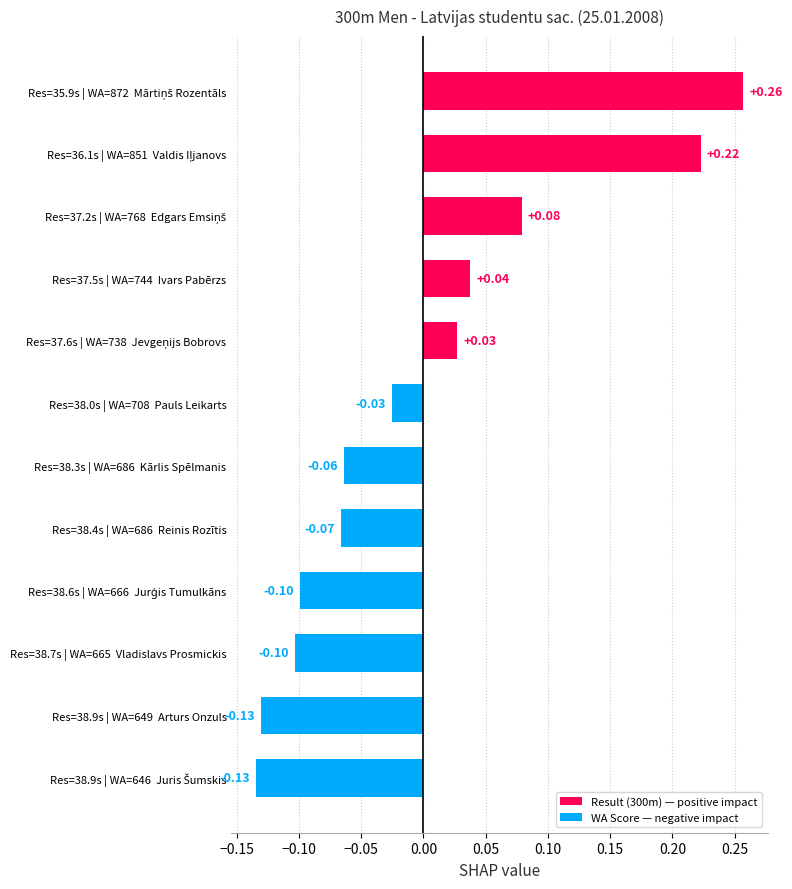

What is the difference between the maximum and minimum values?

0.4